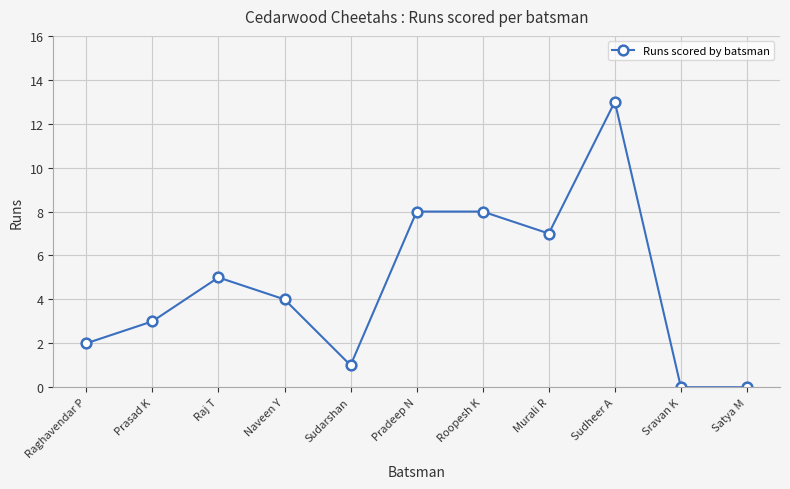

Which has a higher value, Prasad K or Raghavendar P?

Prasad K